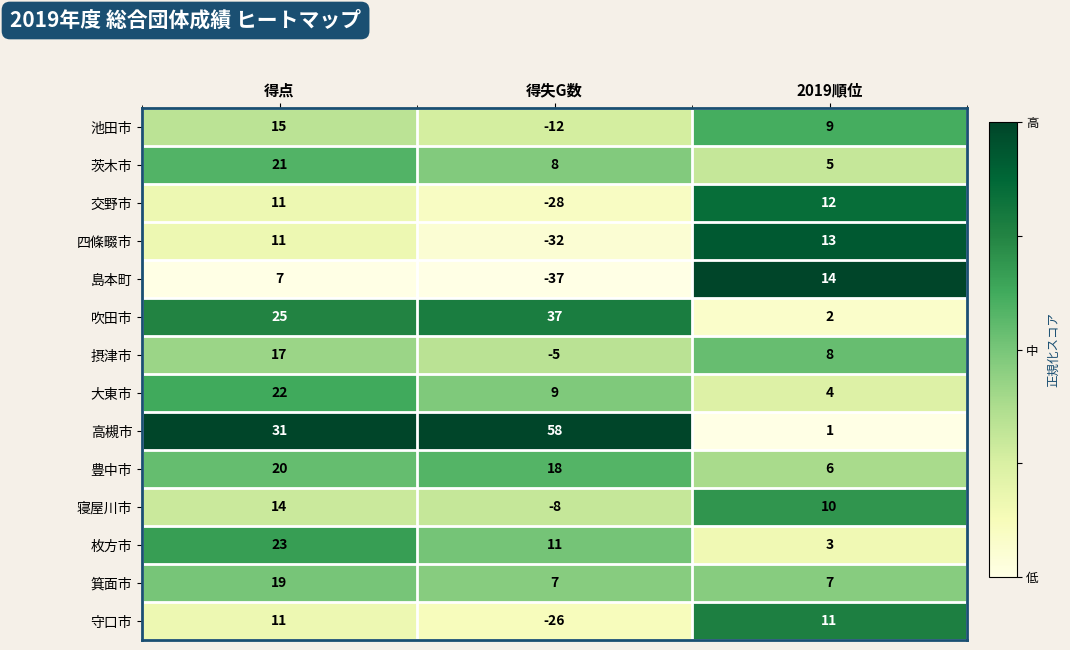

Read the 四條畷市 value at 得失G数.

-32